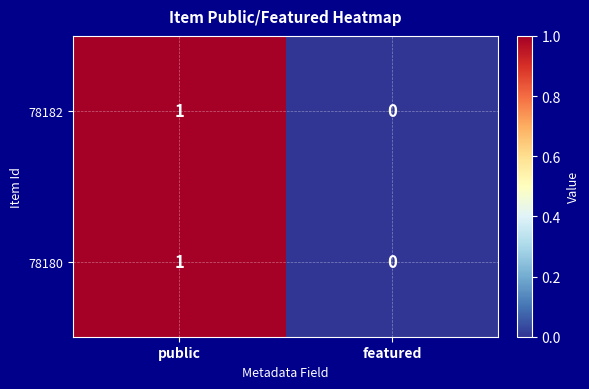

Reading left to right, transcribe all the data shown in this chart.

78182: public=1	featured=0
78180: public=1	featured=0